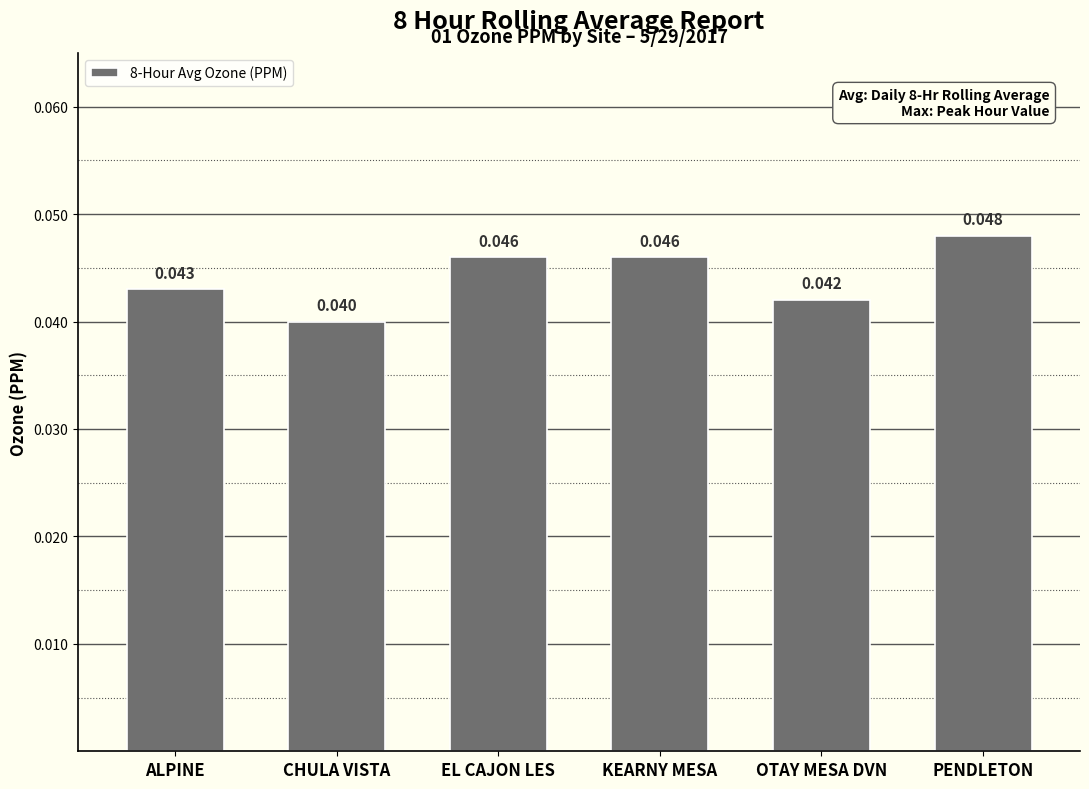

What is the label of the 6th bar from the right?

ALPINE